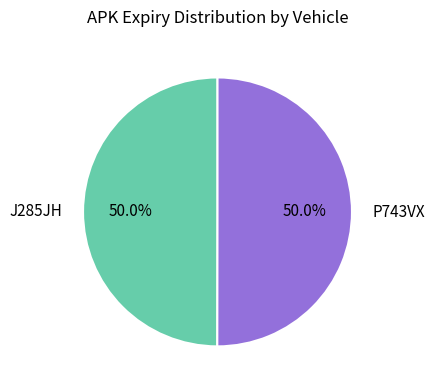

What is the ratio of the value at P743VX to the value at J285JH?

1.0